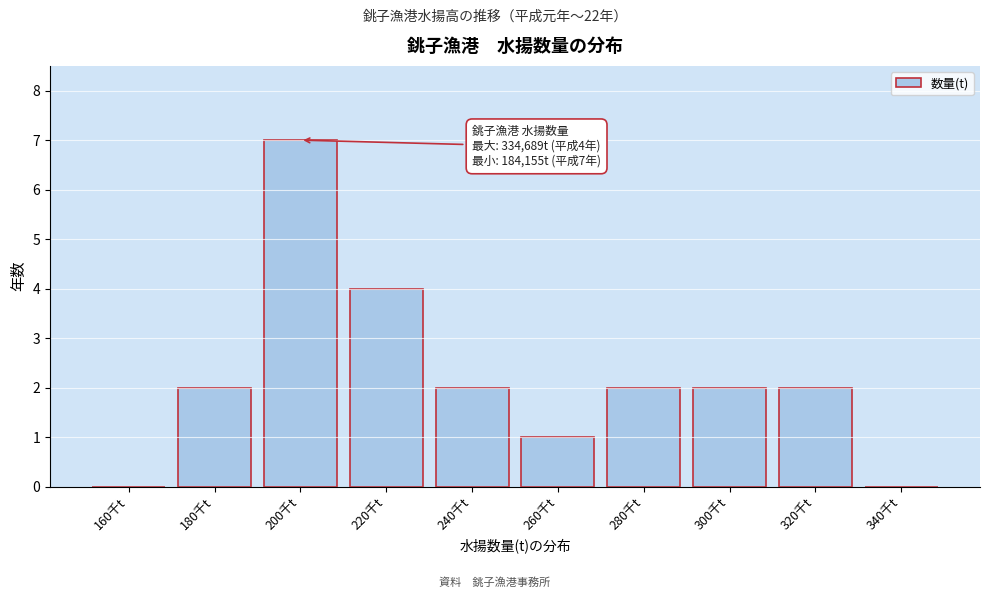

Reading right to left, transcribe all the data shown in this chart.

340千t=0	320千t=2	300千t=2	280千t=2	260千t=1	240千t=2	220千t=4	200千t=7	180千t=2	160千t=0